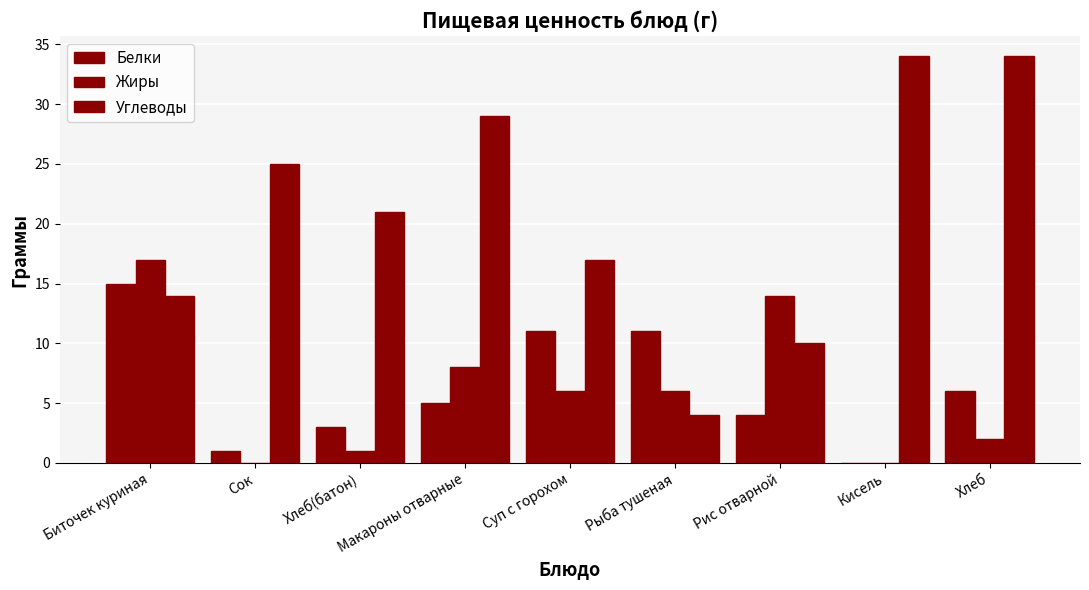

Which series has the largest range (max minus min)?

Углеводы